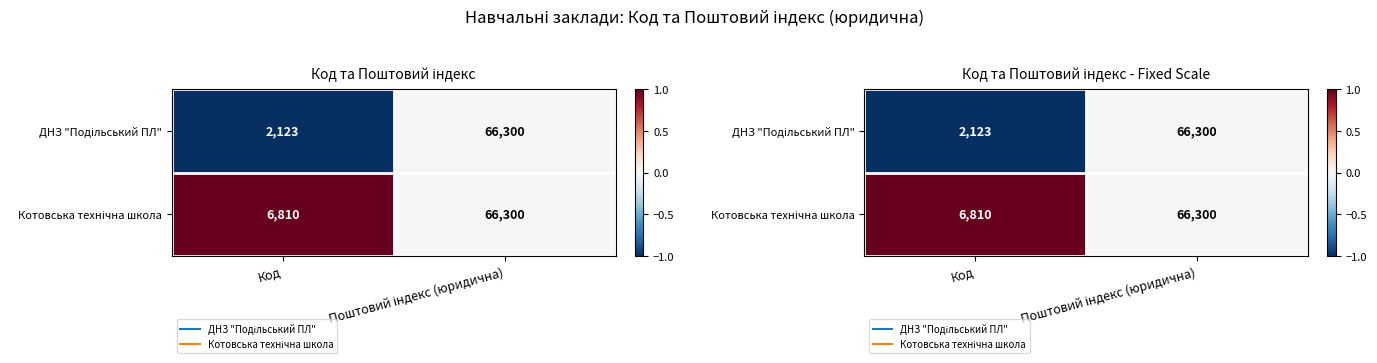

Which series has the largest total across all categories?

Котовська технічна школа